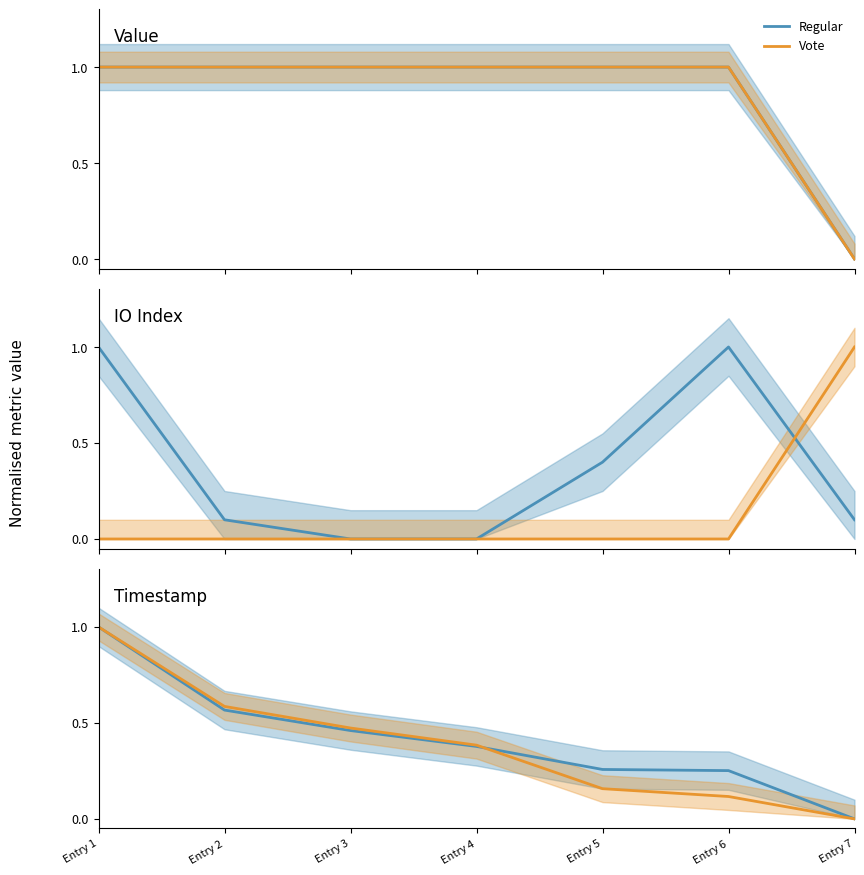

True or false: Vote has a value of 1.0 at Entry 1.

True